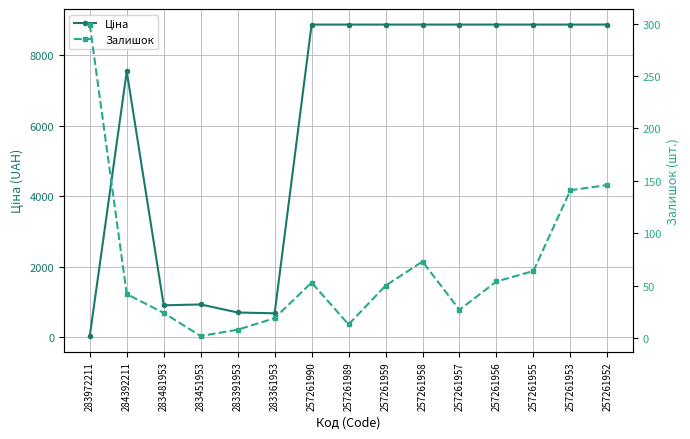

Count the number of data series in this chart.

2